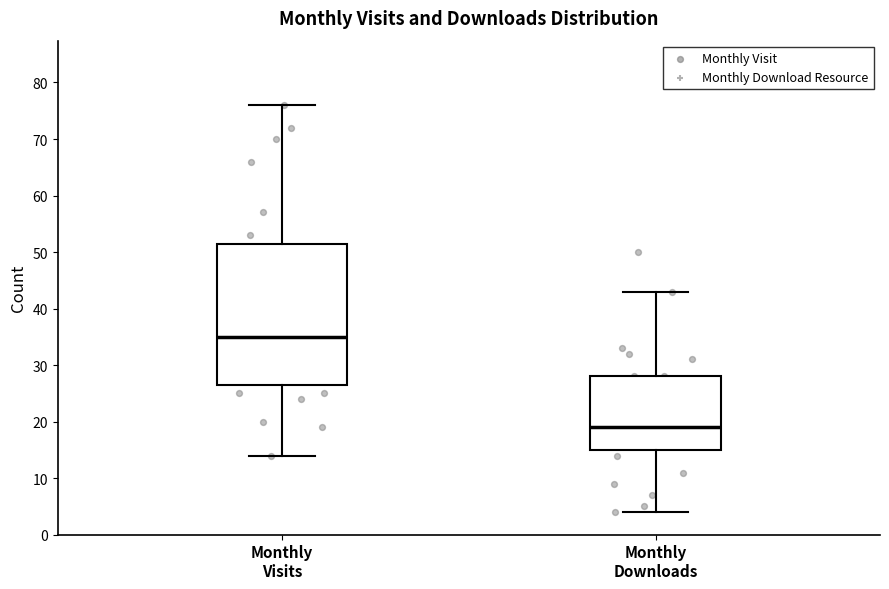

Reading left to right, read every box against the y-axis: the position of its median line, the range the box covers, and the ends of its whiskers. The values are not printed on the chart, so give them approximately, as read against the axis.

Monthly Visits: median 35, box 27 to 52, whiskers 14 to 76
Monthly Downloads: median 19, box 15 to 28, whiskers 4 to 43